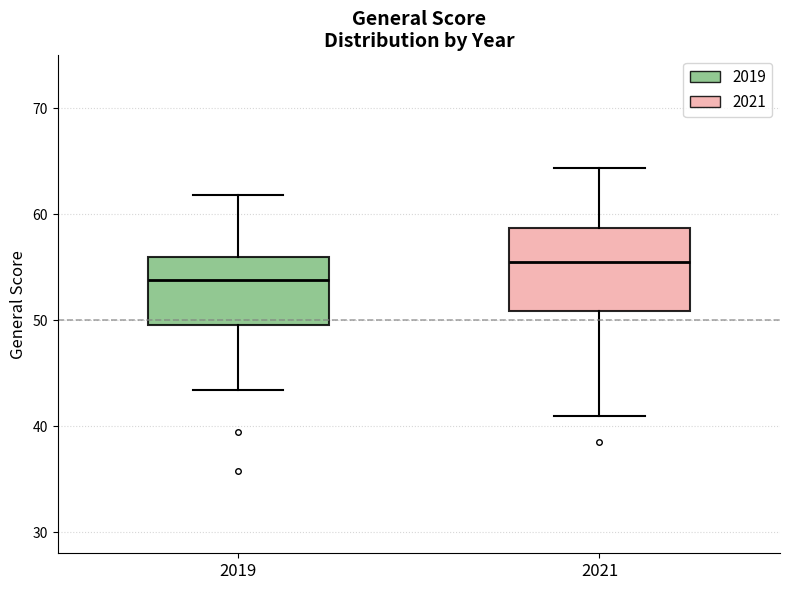

Reading left to right, read every box against the y-axis: the position of its median line, the range the box covers, and the ends of its whiskers. The values are not printed on the chart, so give them approximately, as read against the axis.

2019: median 54, box 50 to 56, whiskers 43 to 62
2021: median 56, box 51 to 59, whiskers 41 to 64